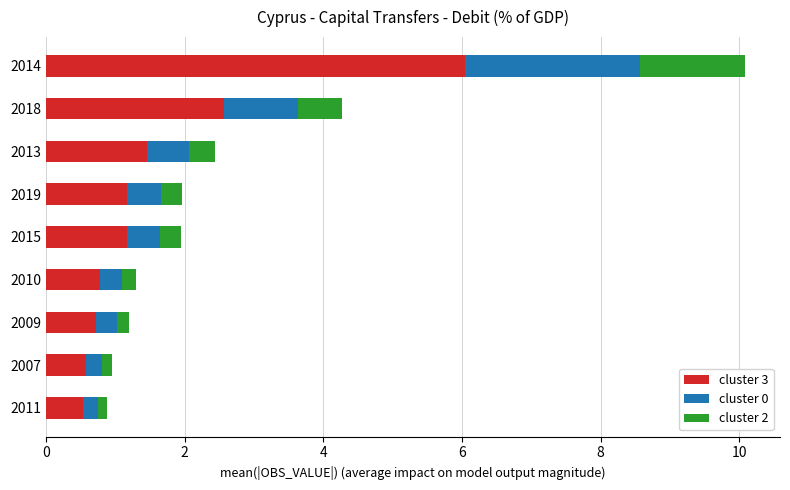

At which category is the sum across all series the highest?

2014